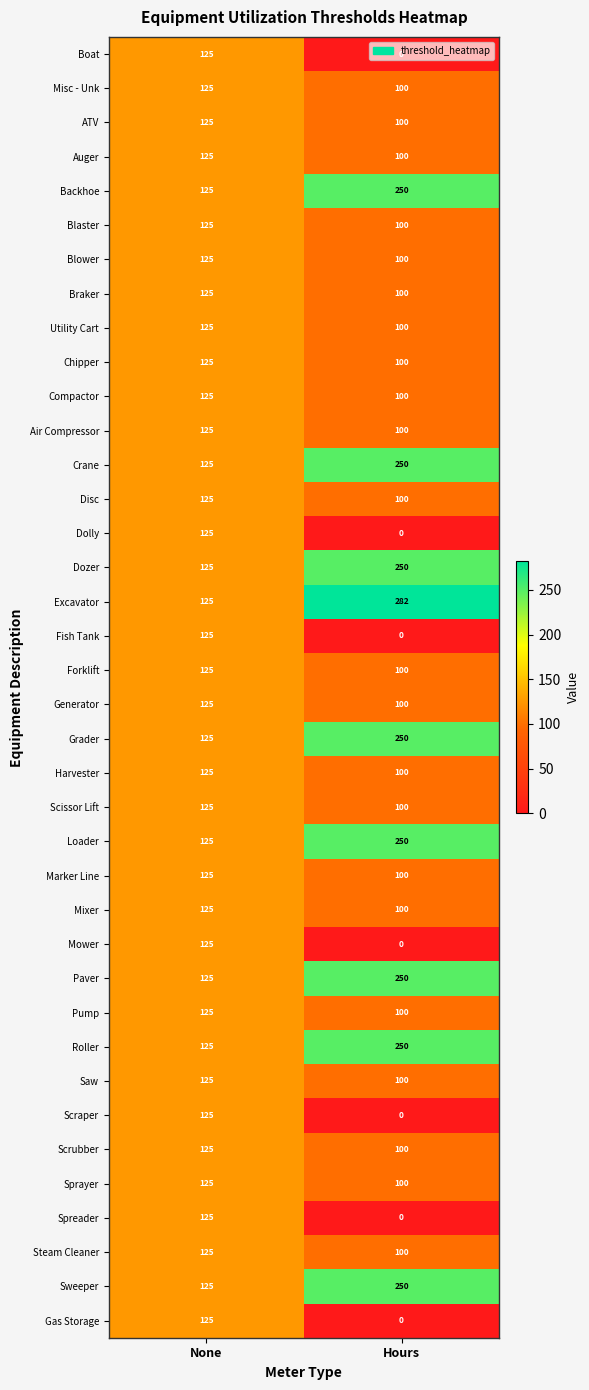

Where is Boat nearest to the value 62?

Hours